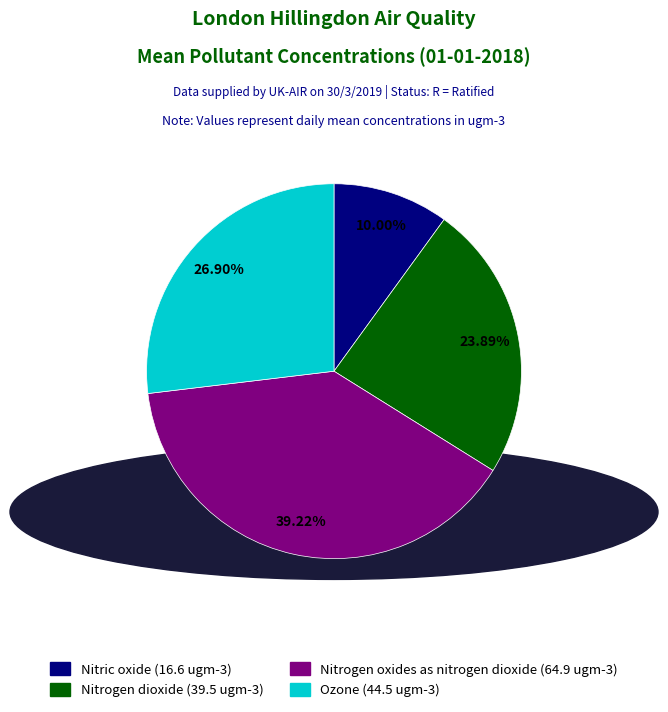

Does any single category account for the majority?

No